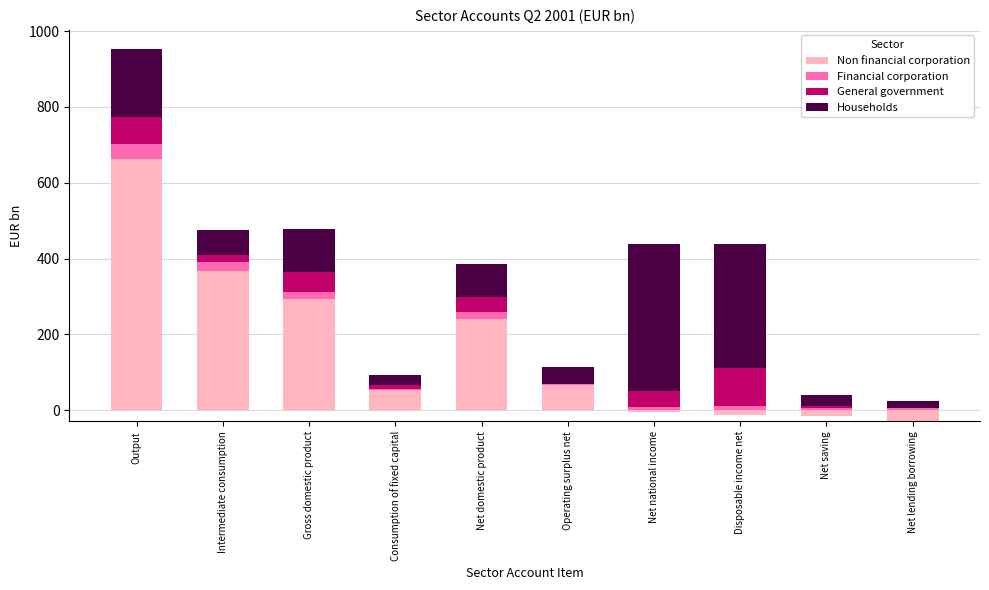

The General government series shows -45.7 at Operating surplus net. True or false?

False